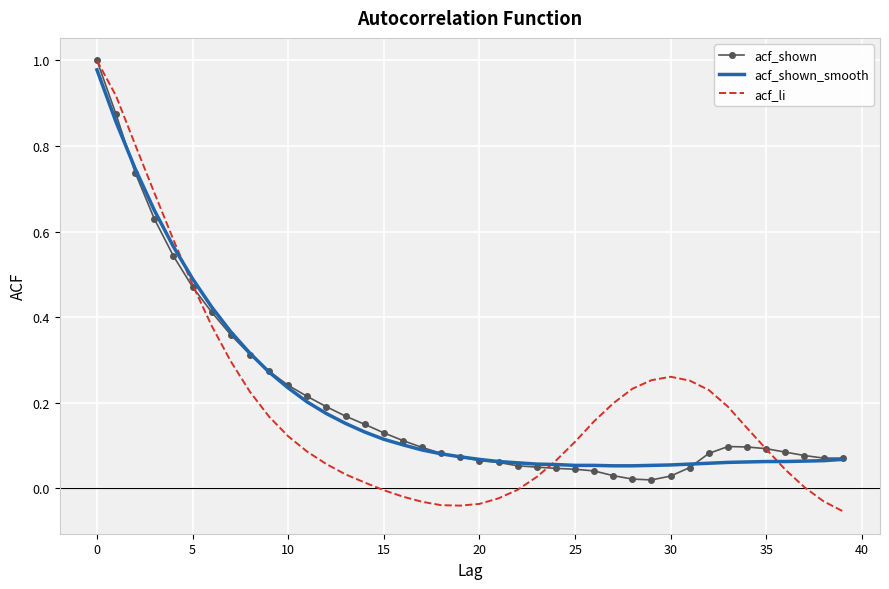

Which series has the largest range (max minus min)?

acf_li